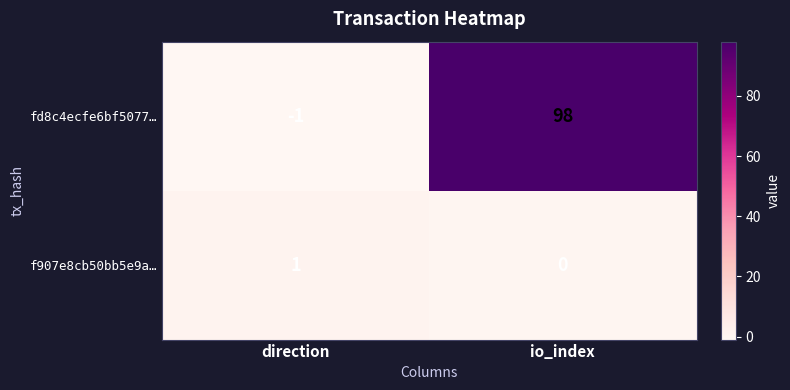

What is the difference between the maximum and minimum values in the fd8c4ecfe6bf5077… series?

99